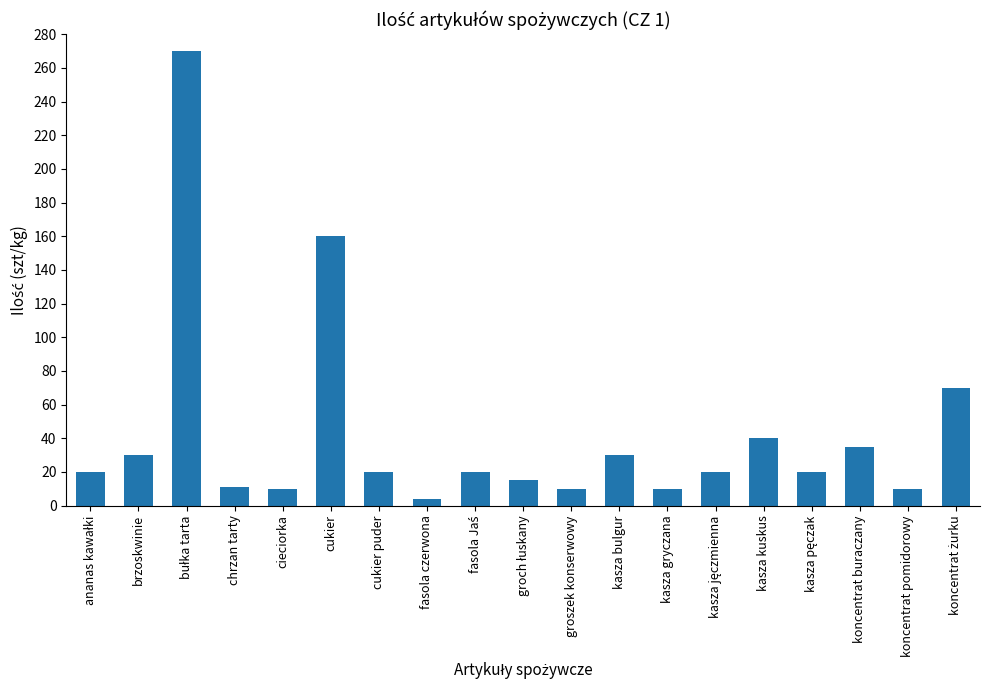

Where is the data nearest to the value 137?

cukier